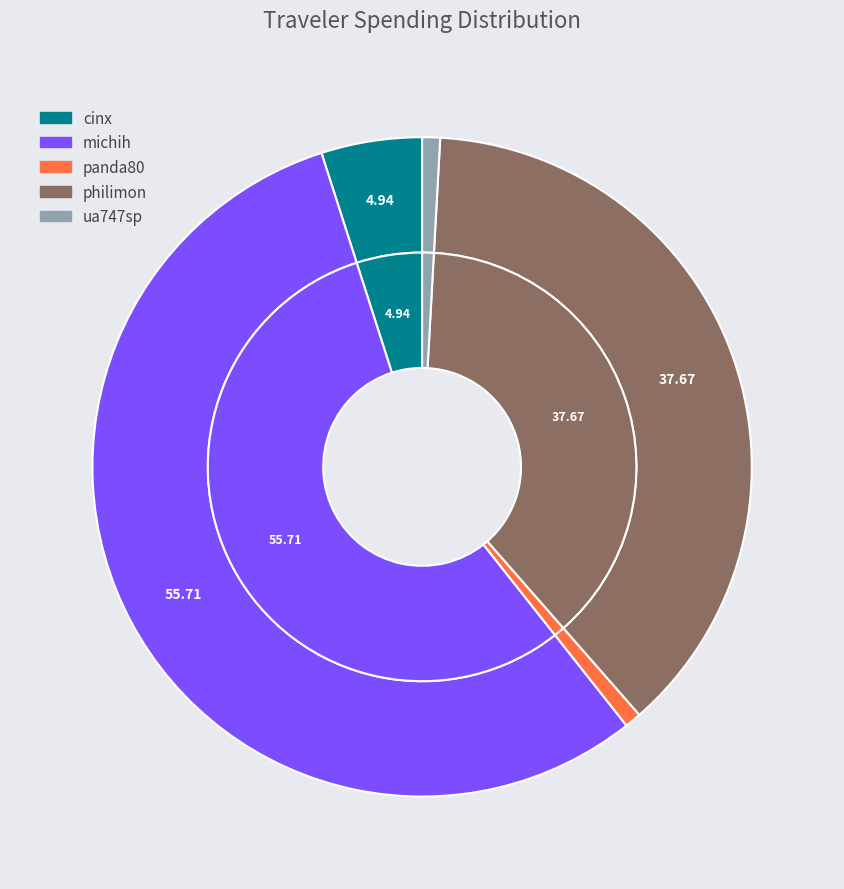

True or false: michih accounts for 63% of the total.

False